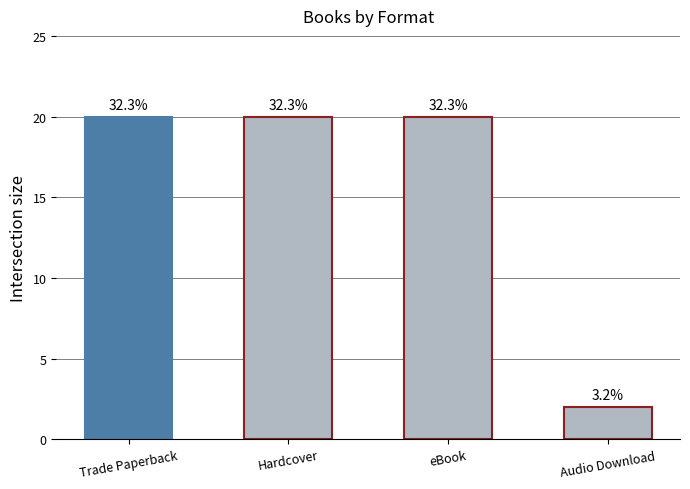

Where is the data nearest to the value 11?

Trade Paperback